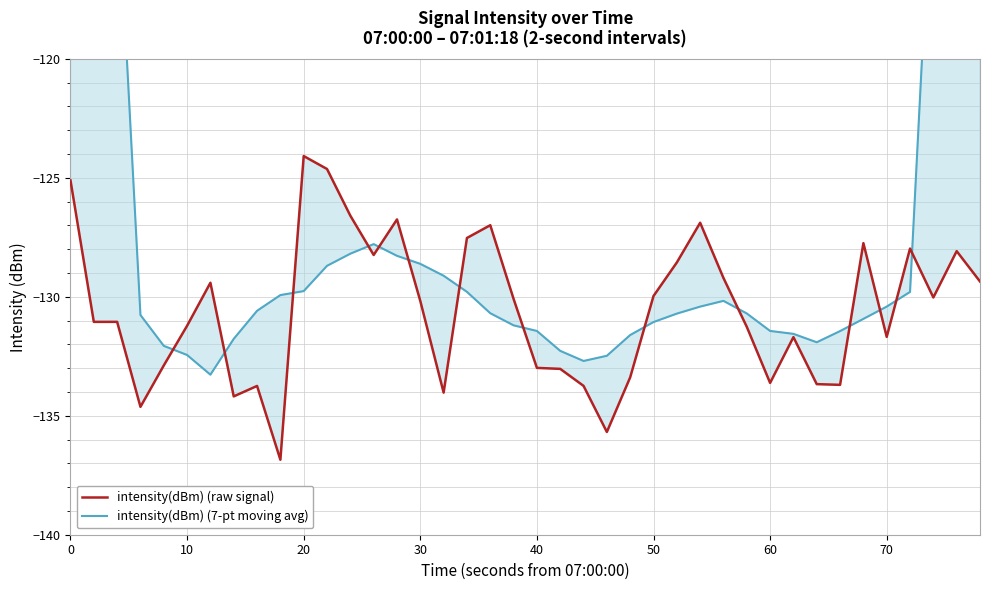

How many lines are shown in the chart?

2